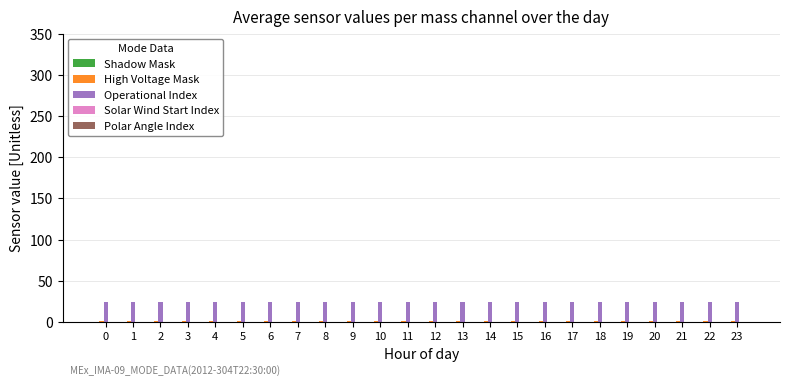

Which series has the largest total across all categories?

Operational Index